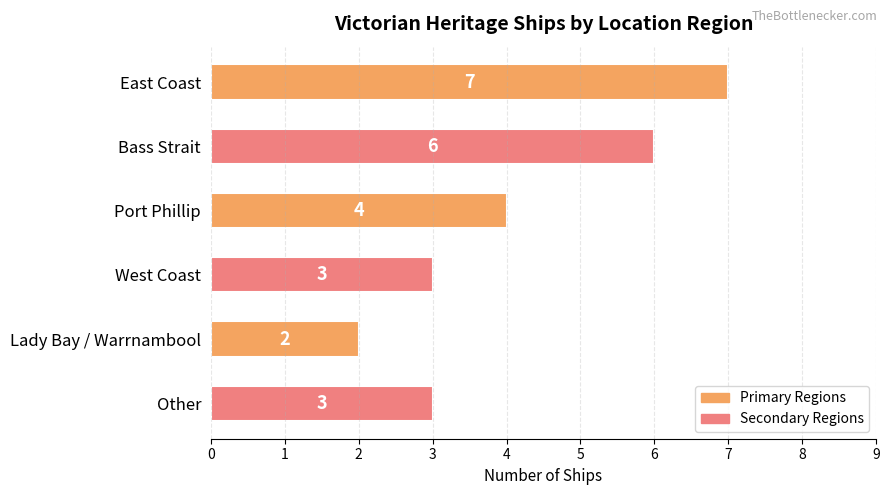

Where is the data nearest to the value 4?

Port Phillip